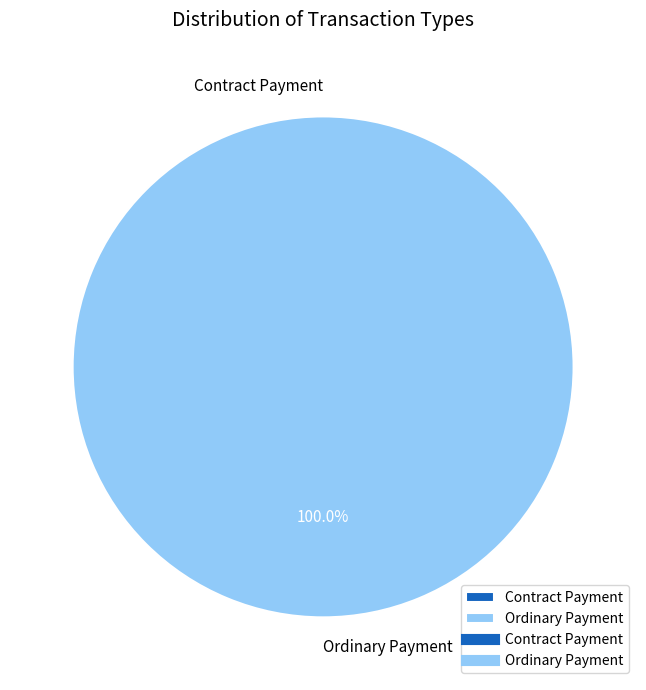

Is the sum of Contract Payment and Ordinary Payment greater than half?

Yes